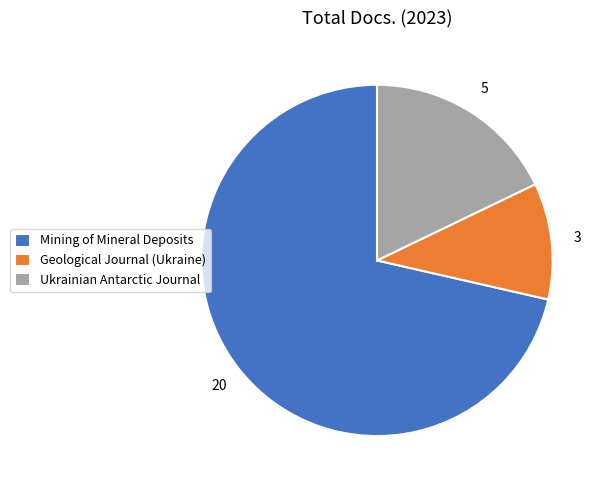

What is the largest slice in the pie chart?

Mining of Mineral Deposits